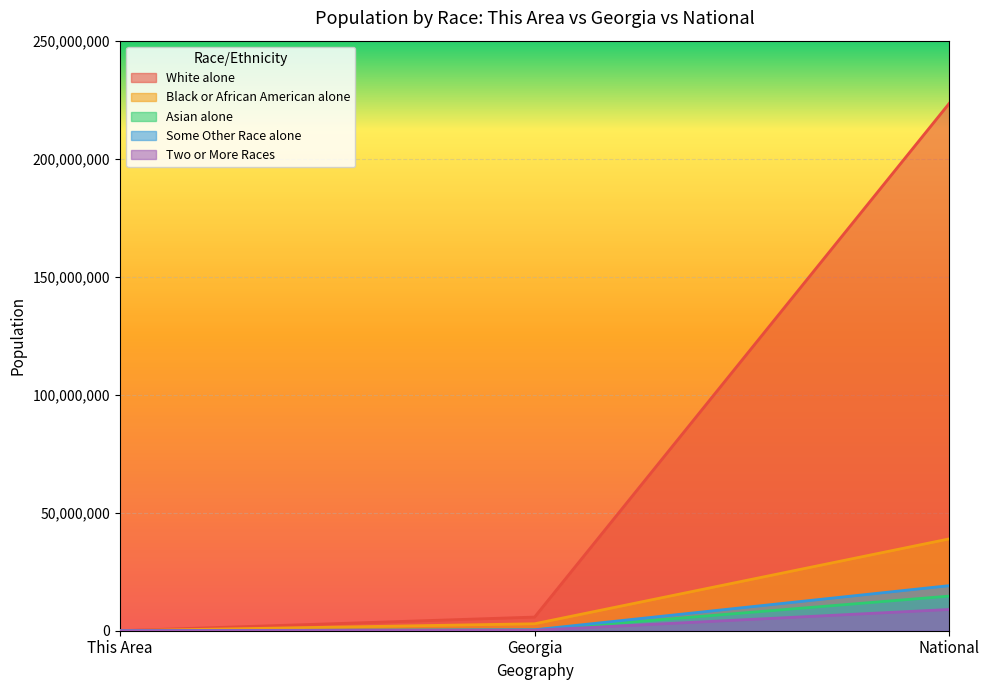

What is the sum of all Asian alone values?

14988735